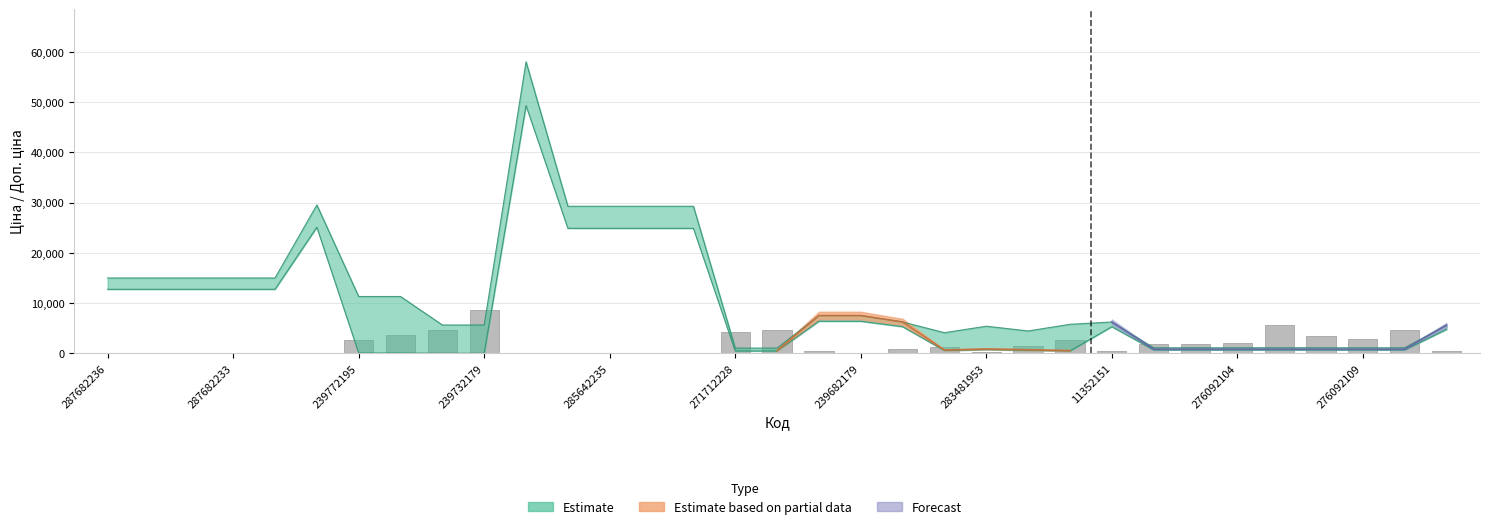

What is the sum of all values?

60501.0